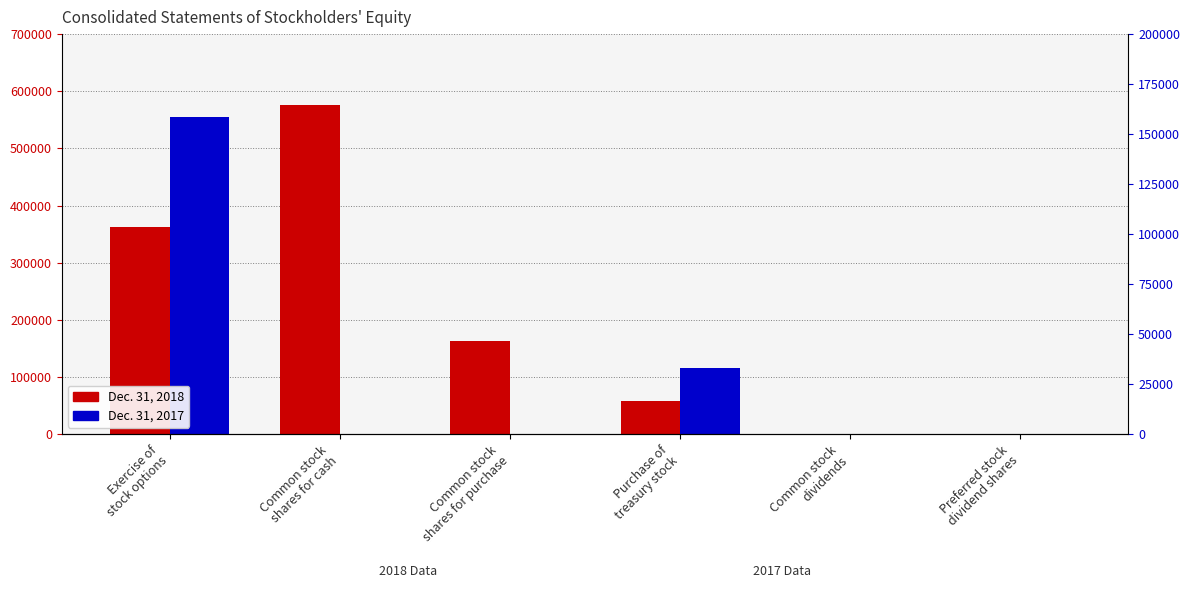

How many groups of bars are there?

6